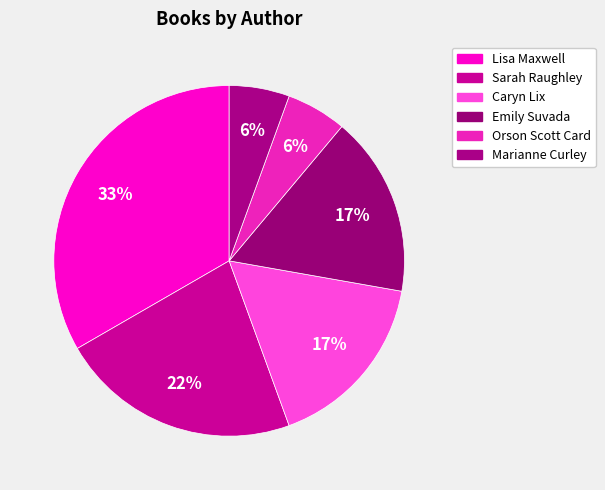

Is it true that Lisa Maxwell is 12% of the pie?

False